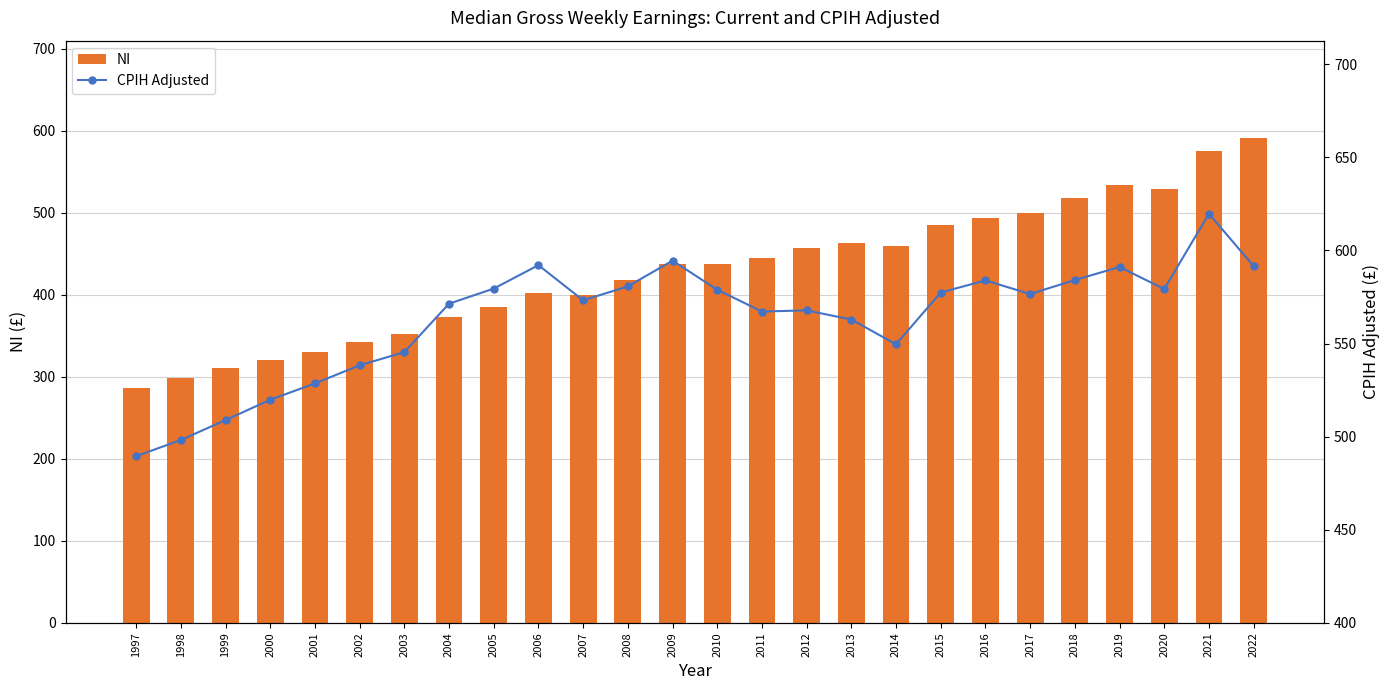

The CPIH Adjusted series shows 857.8 at 2001. True or false?

False